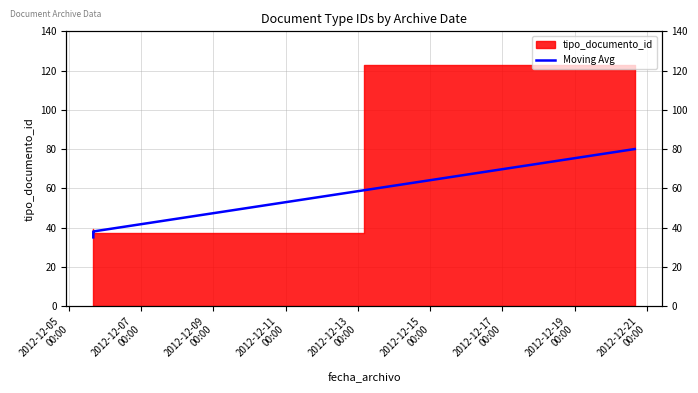

Which category has the lowest value across all series?

2012-12-05
00:00